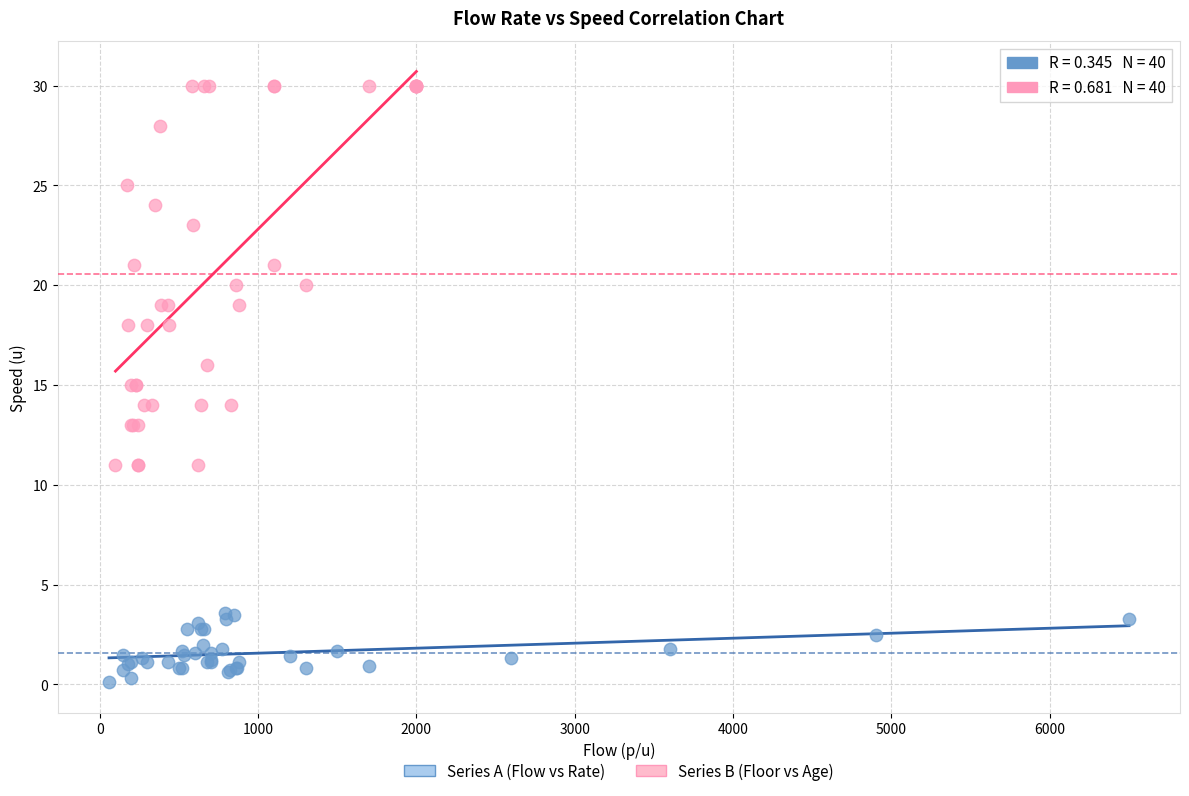

Which series has the widest spread of Y values?

Series B (Floor vs Age)